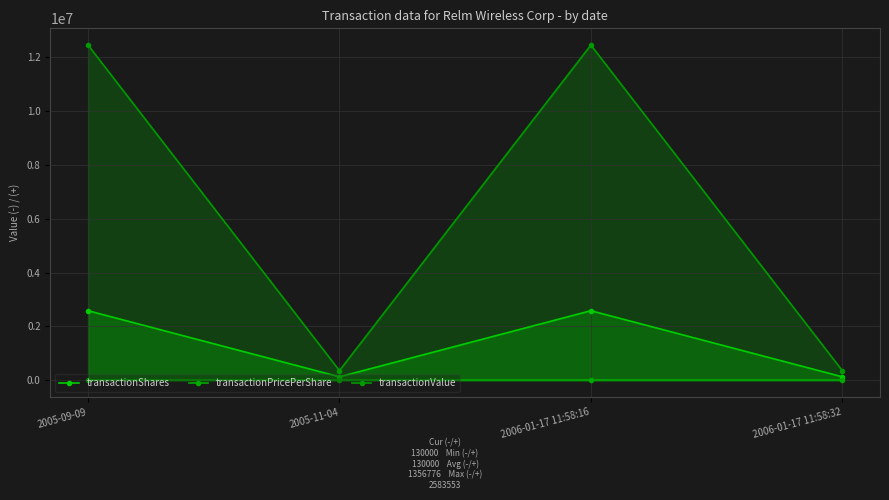

True or false: transactionPricePerShare and transactionValue intersect in this chart.

False